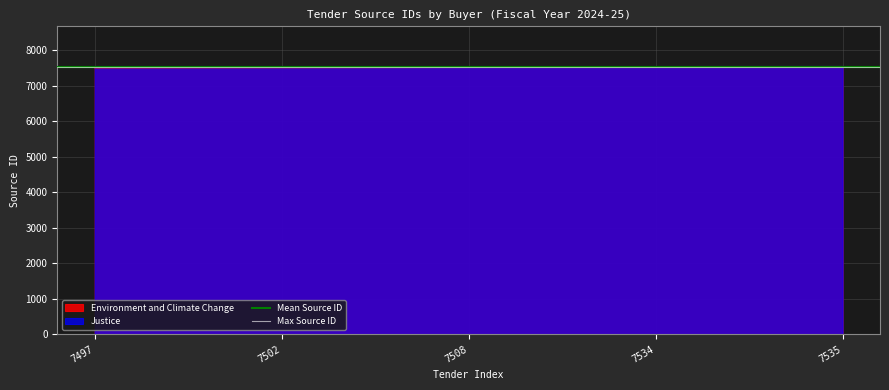

The Max Source ID series shows 7535.0 at 7497. True or false?

True